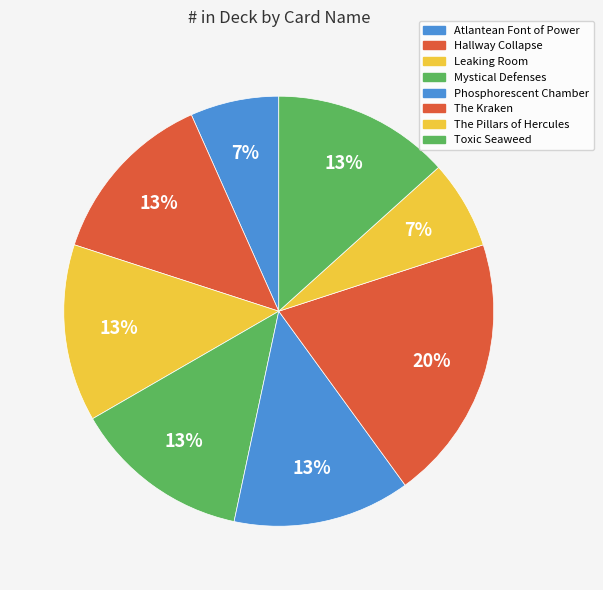

Is it true that Phosphorescent Chamber is 13% of the pie?

True